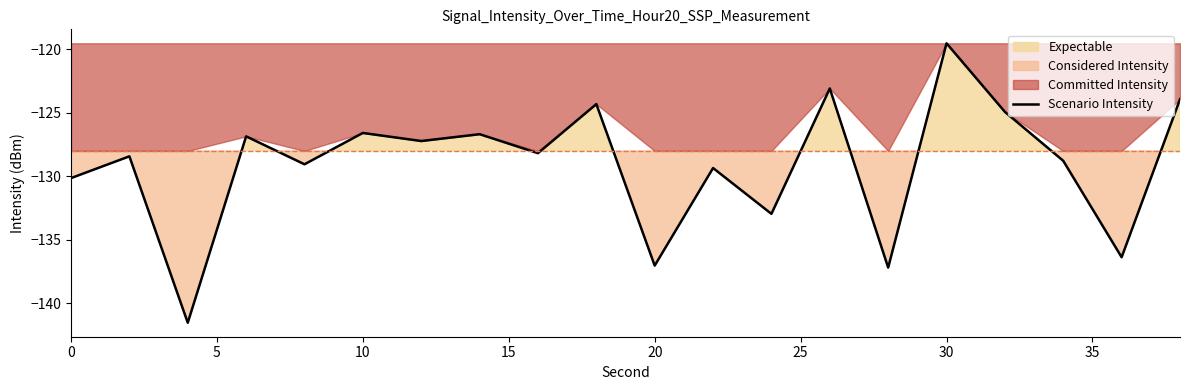

At which label does Scenario Intensity reach its peak?

30